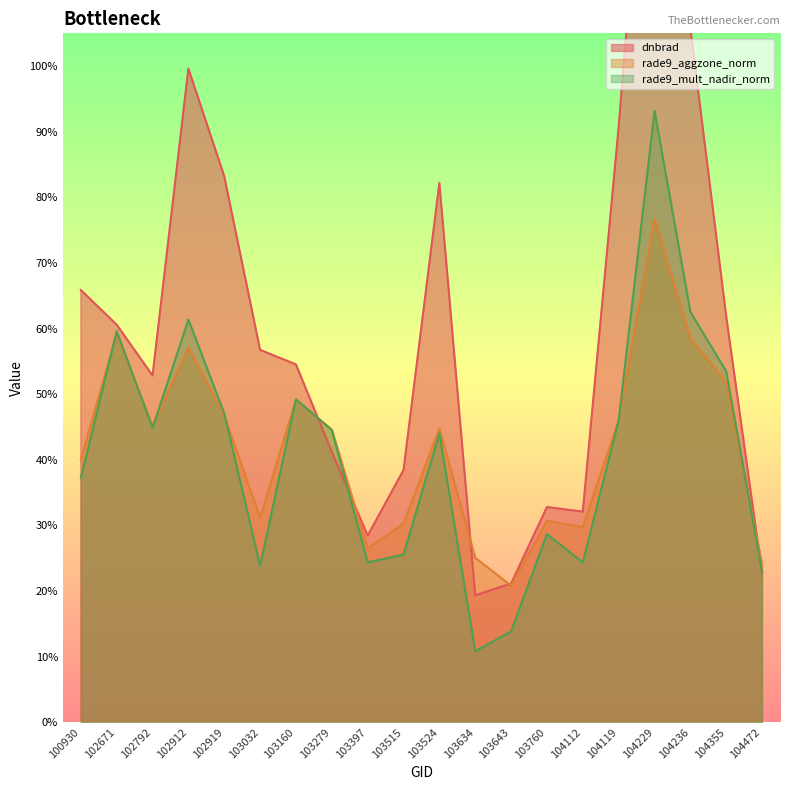

What is the sum of all dnbrad values?

12.1